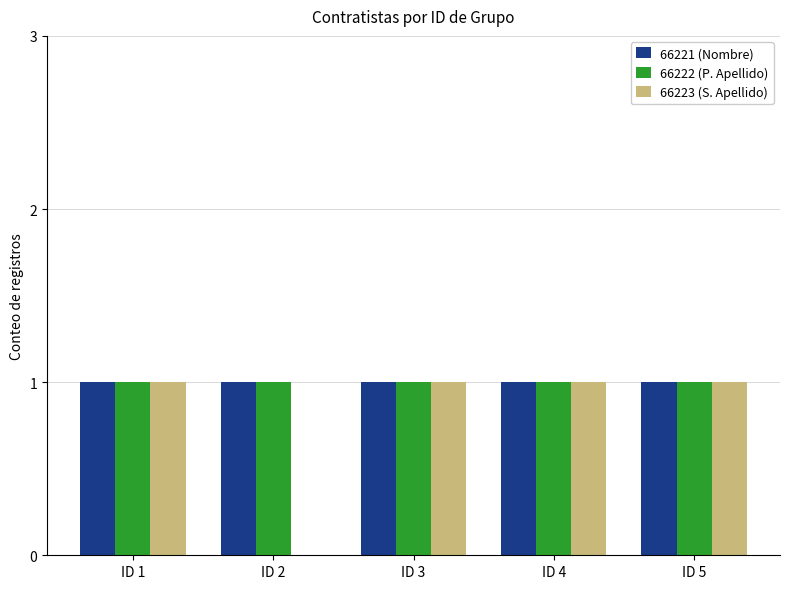

Is it true that 66221 (Nombre) equals 1 at ID 1?

True